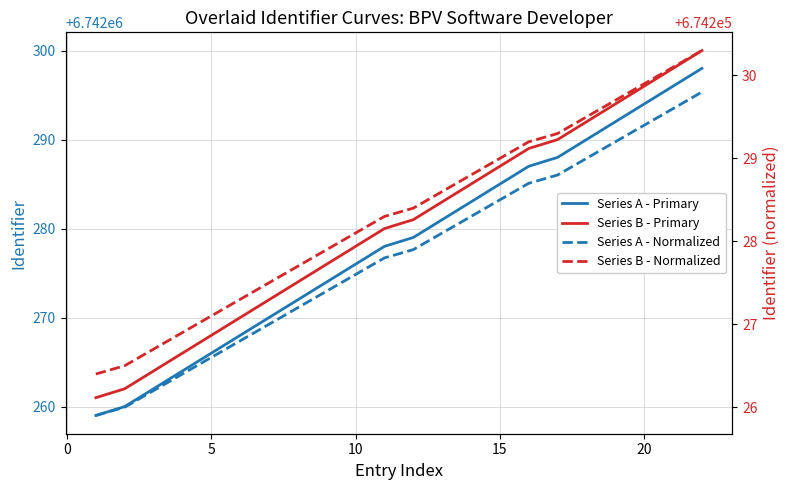

What is the average value of the Series A - Normalized series?

674227.8